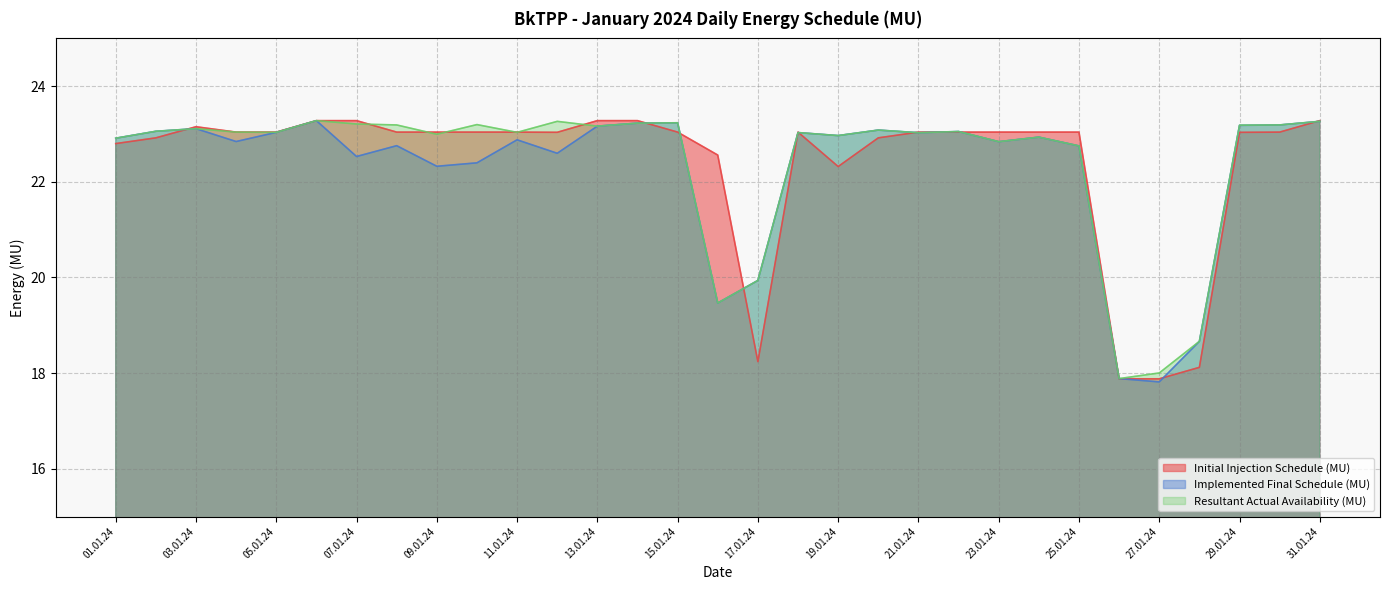

Which label corresponds to the largest value in the chart?

06.01.24